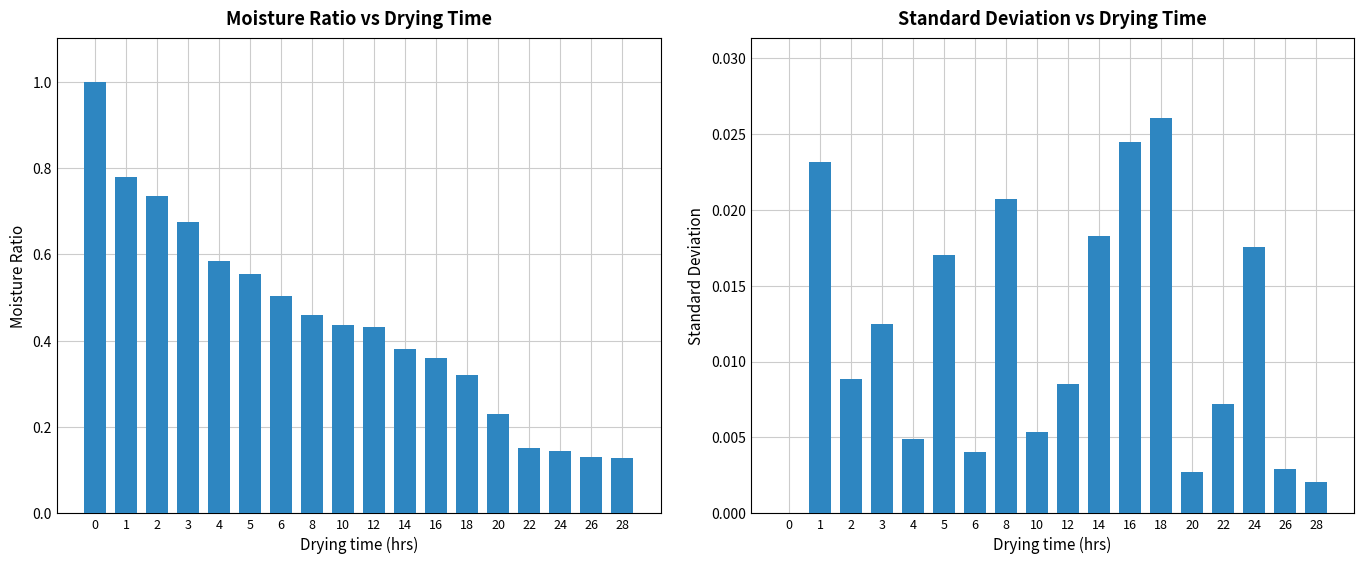

What is the approximate value of Moisture Ratio at 0?

1.0